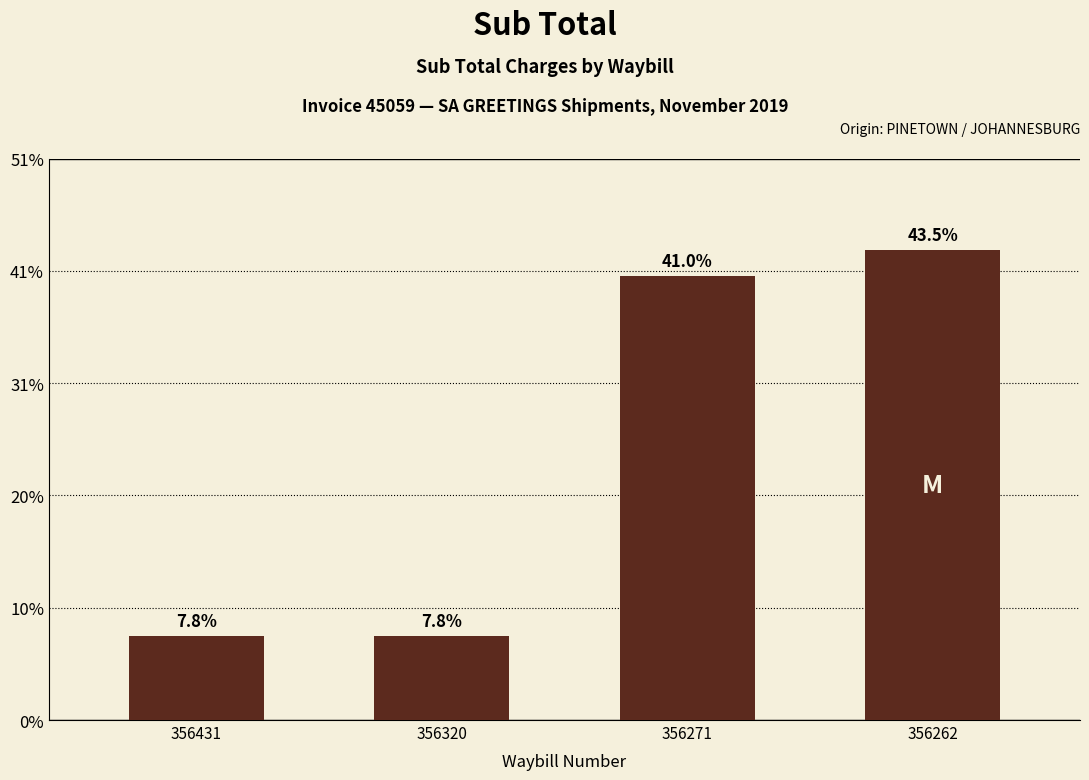

At which category does the chart reach its peak across all series?

356262